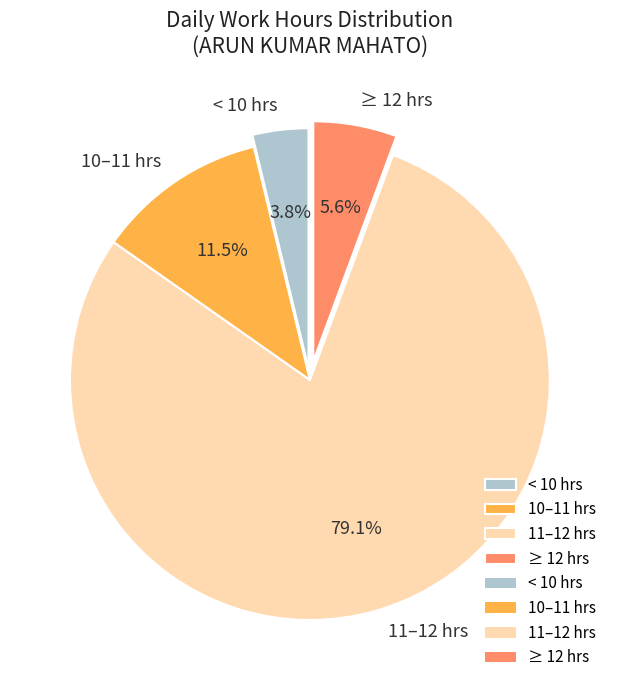

Is there a majority slice in this chart?

Yes